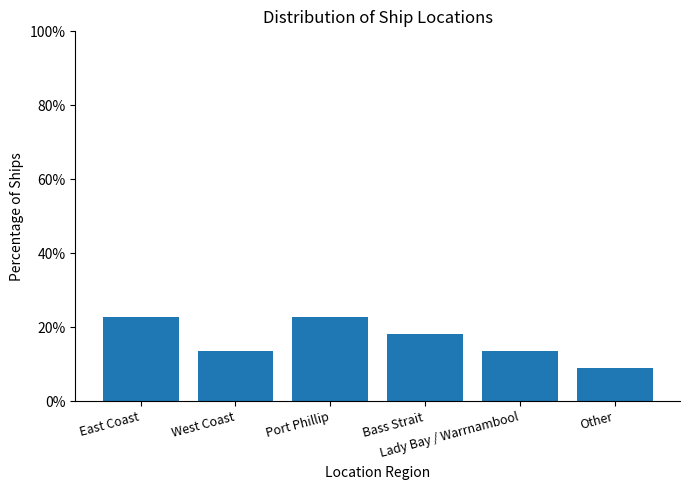

What is the sum of the values at East Coast and Port Phillip?

45.5